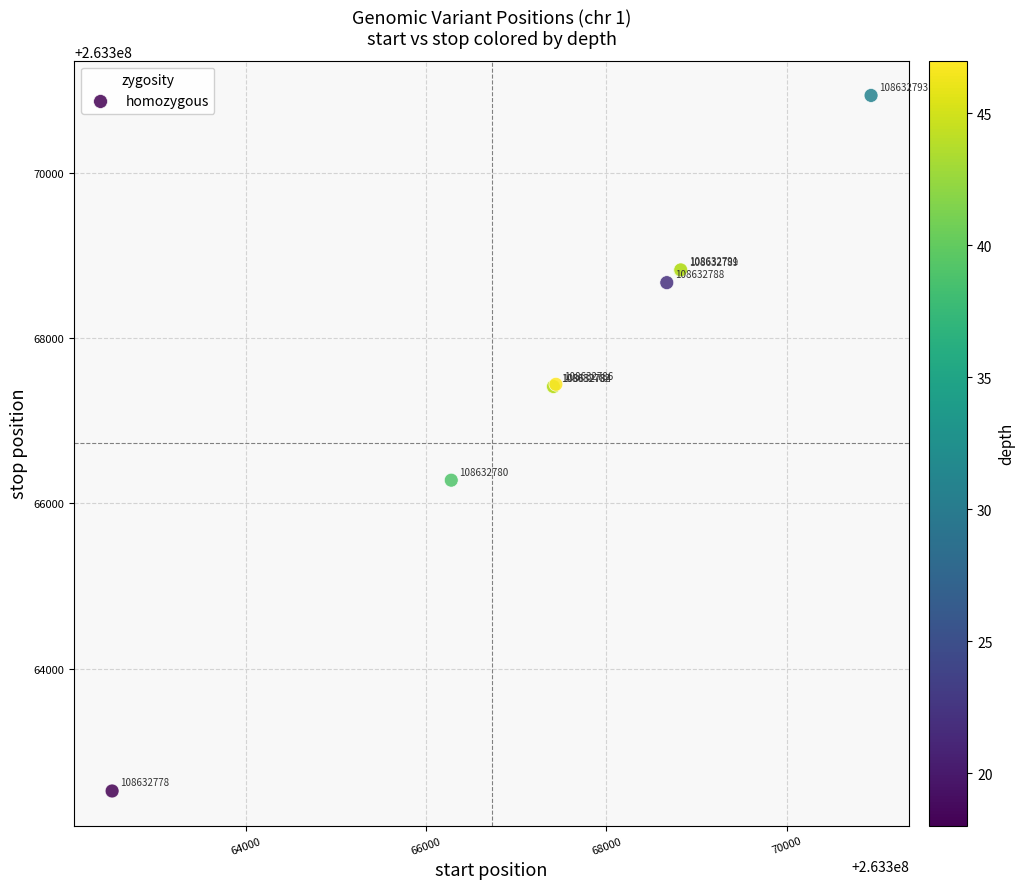

What Y value in the scatter plot is closest to 263366728?

263366281